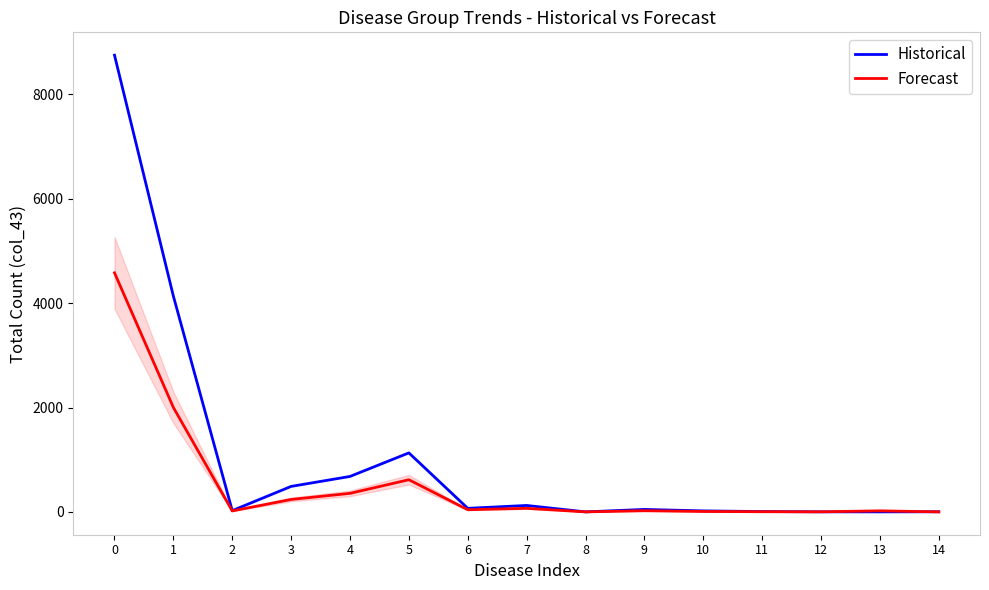

The value of Forecast at 3 is 239. True or false?

True